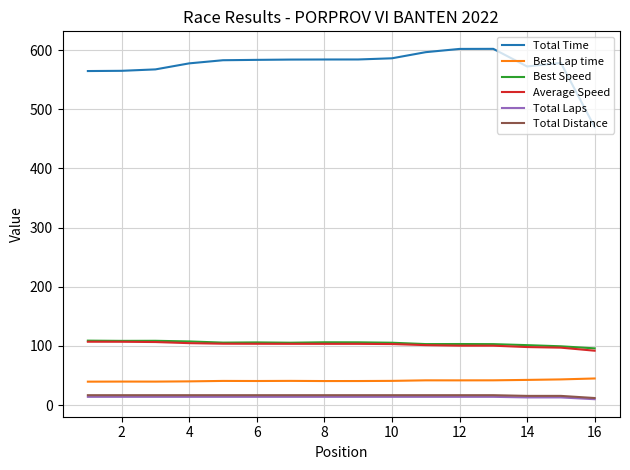

What are all the series names shown in the legend?

Total Time, Best Lap time, Best Speed, Average Speed, Total Laps, Total Distance